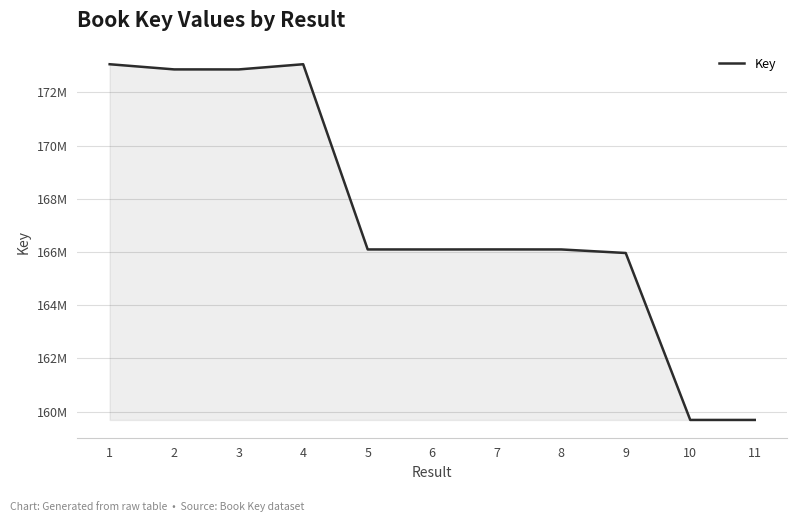

Does the chart display data point markers on the line(s)?

No